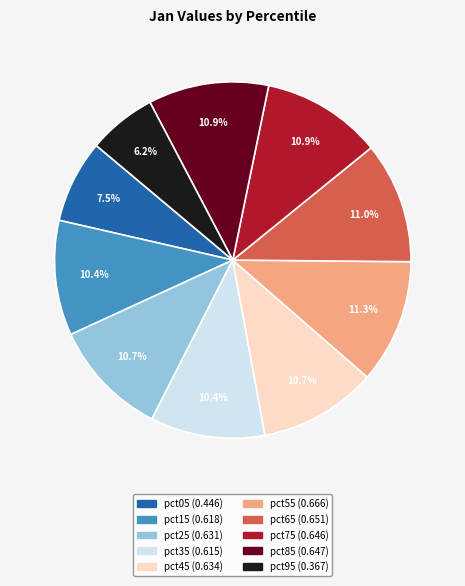

Which has a higher value, pct95 or pct35?

pct35